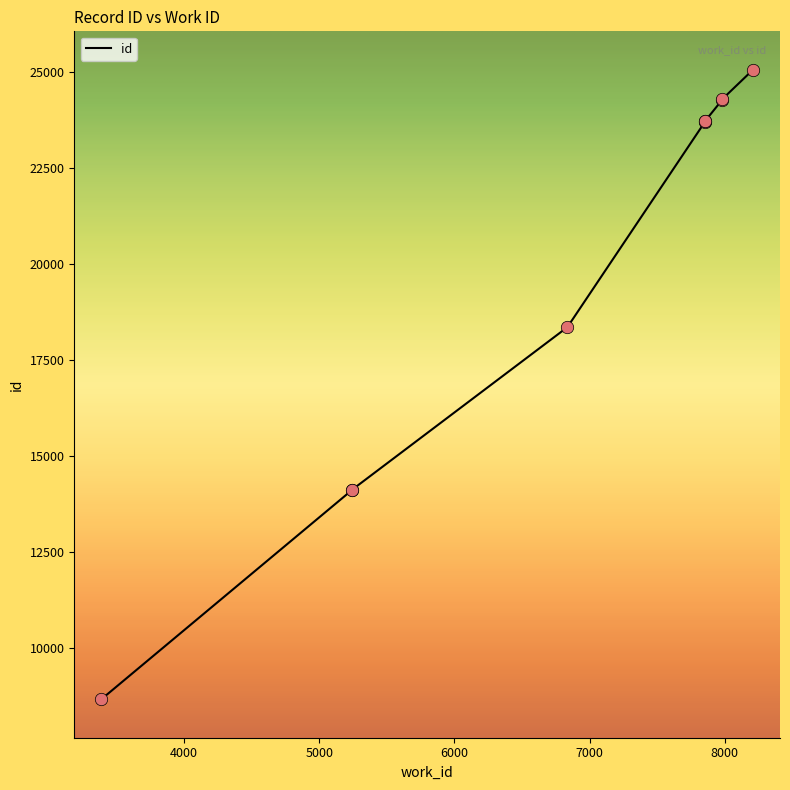

Which has a higher value, 6836 or 7856?

7856